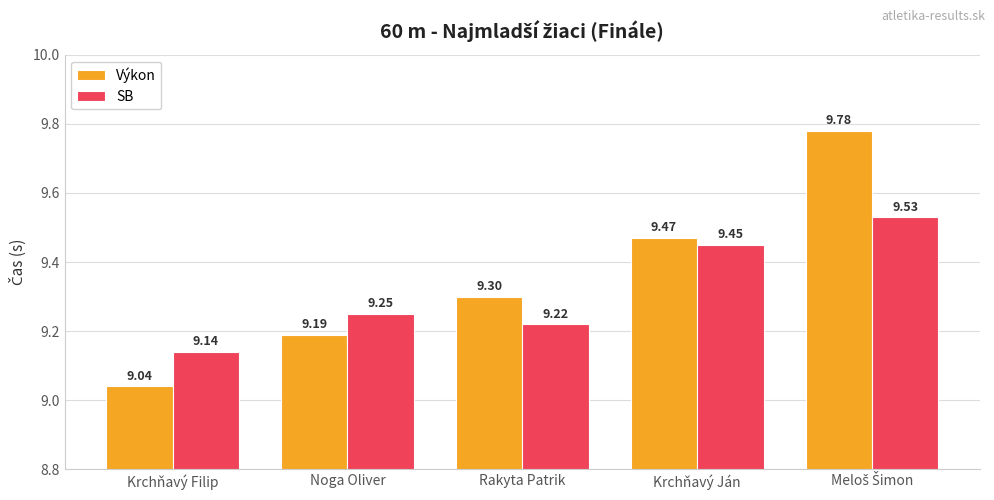

What is the minimum value shown in the chart?

9.0